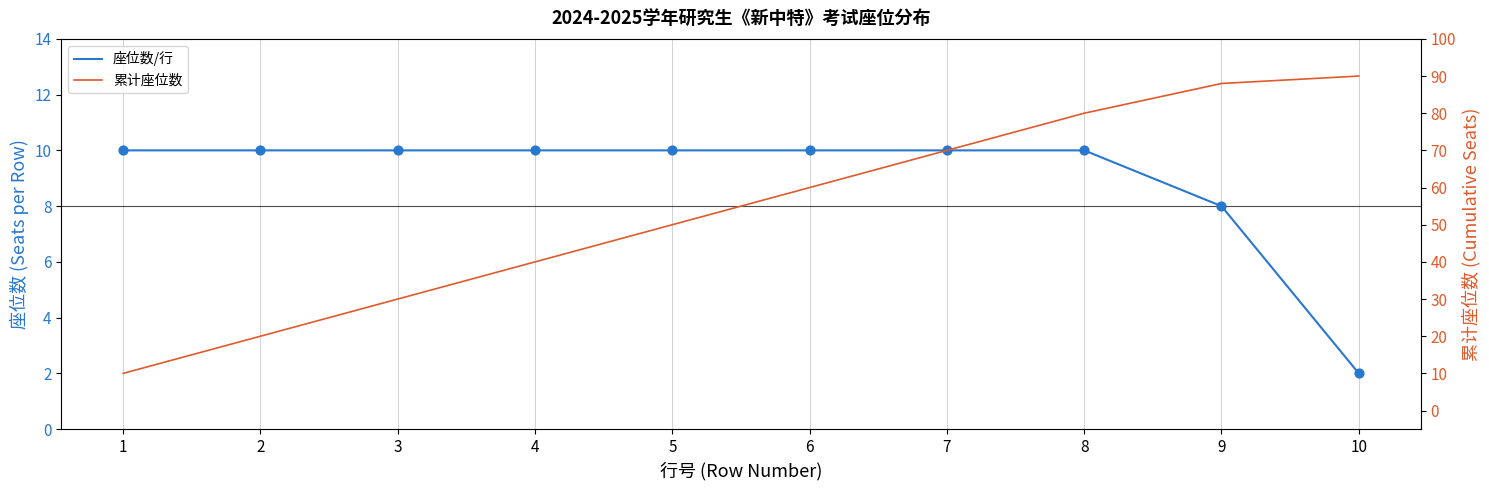

Which series contains the highest Y value?

累计座位数